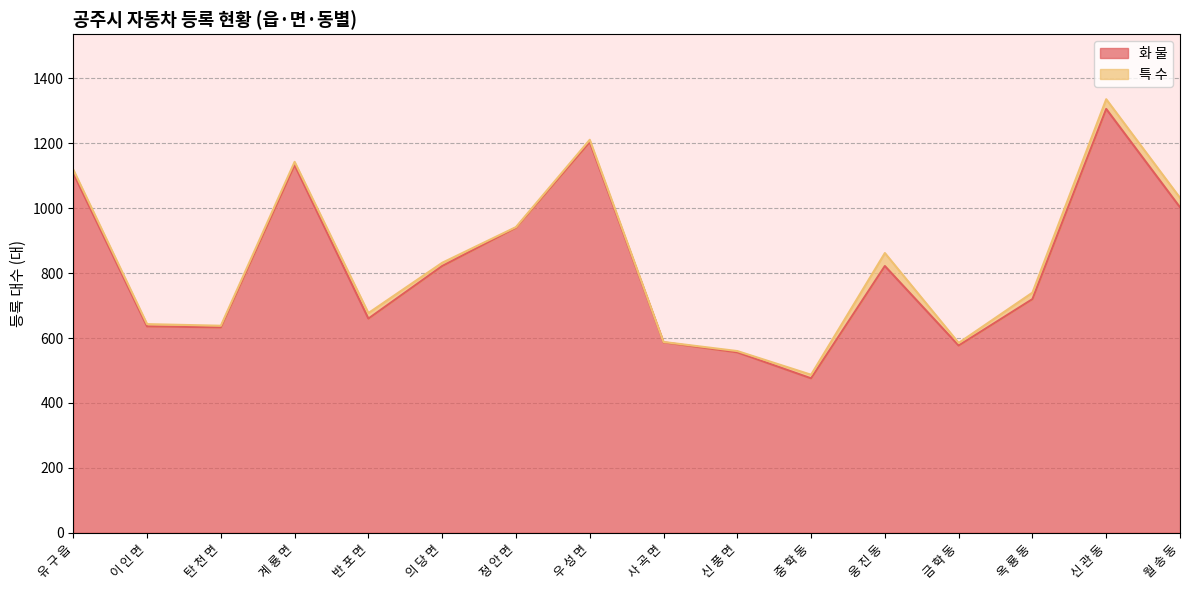

How many interior local valleys (lower than both neighbors) does the data have?

4